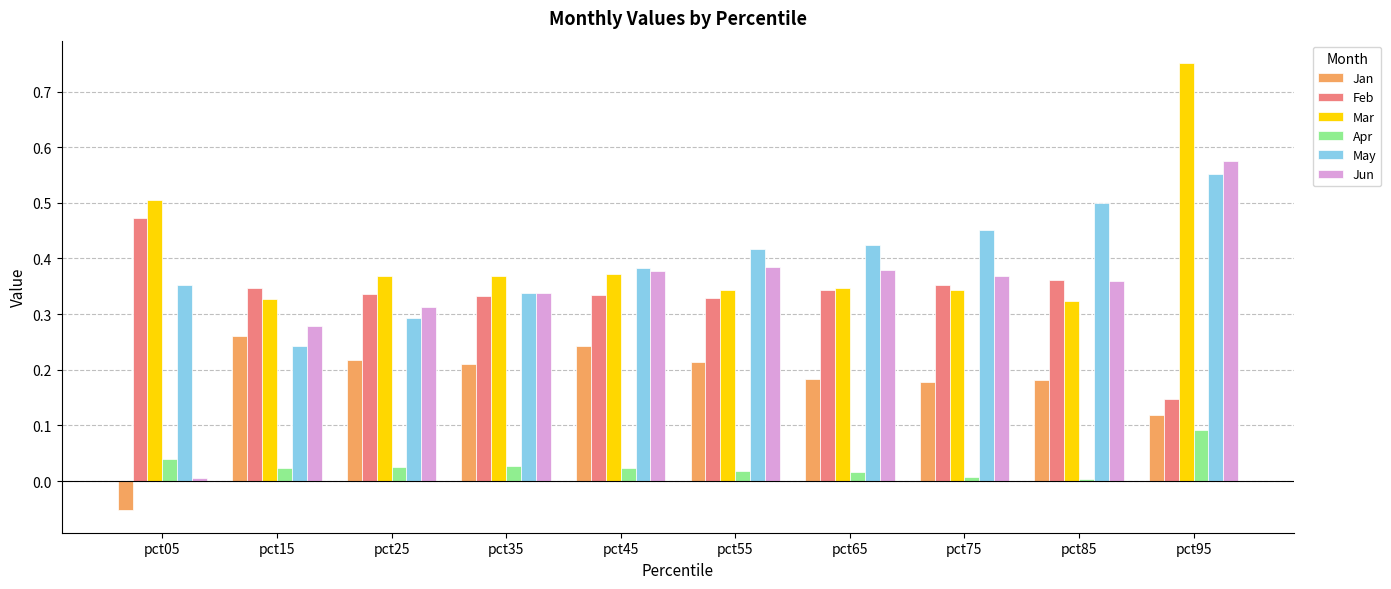

Count the Jan values in the range 0 to 1.

9